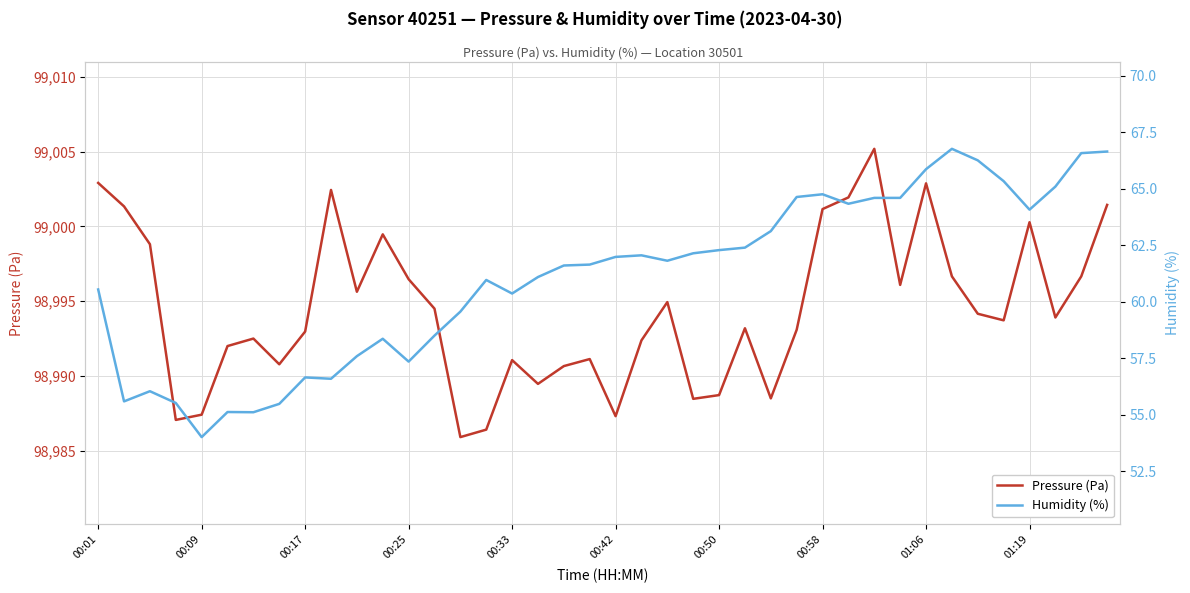

How many data points in Pressure (Pa) are less than 98993?

17